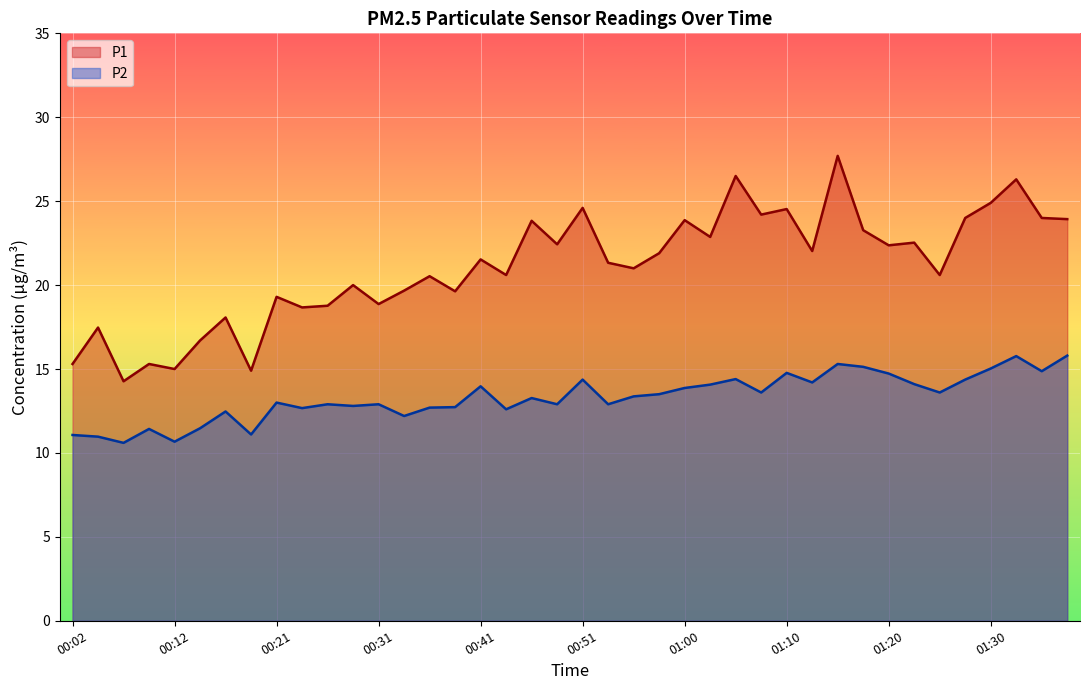

True or false: P1 (line) and P2 (line) intersect in this chart.

False